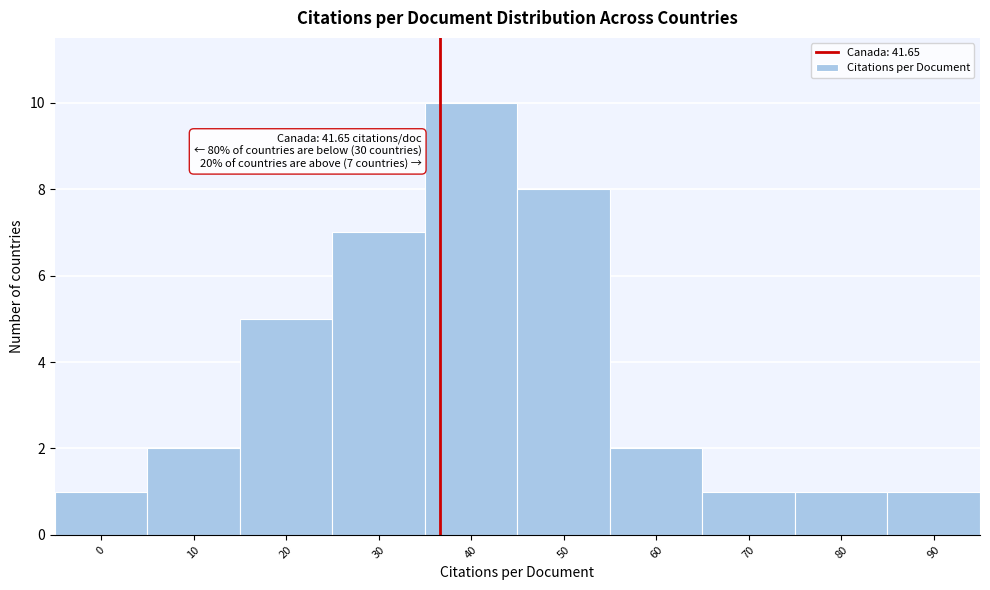

Reading left to right, what are all the values shown in this chart?

0=1	10=2	20=5	30=7	40=10	50=8	60=2	70=1	80=1	90=1